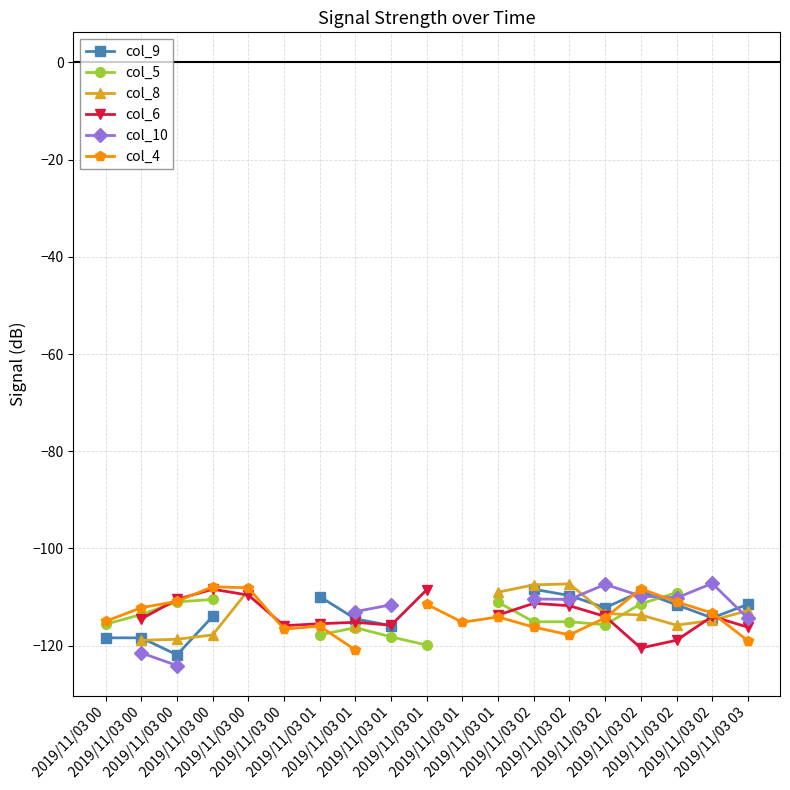

The value of col_6 at 2019/11/03 00 is -47.4. True or false?

False